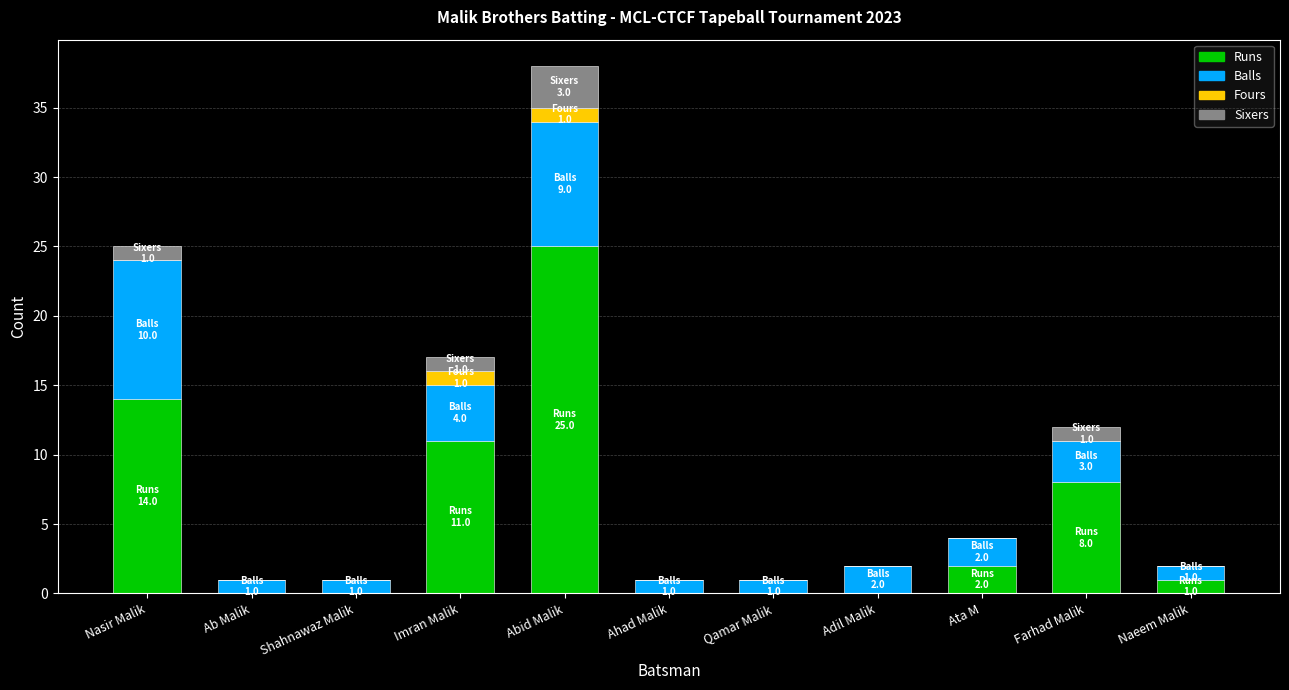

How many categories are shown in the chart?

11